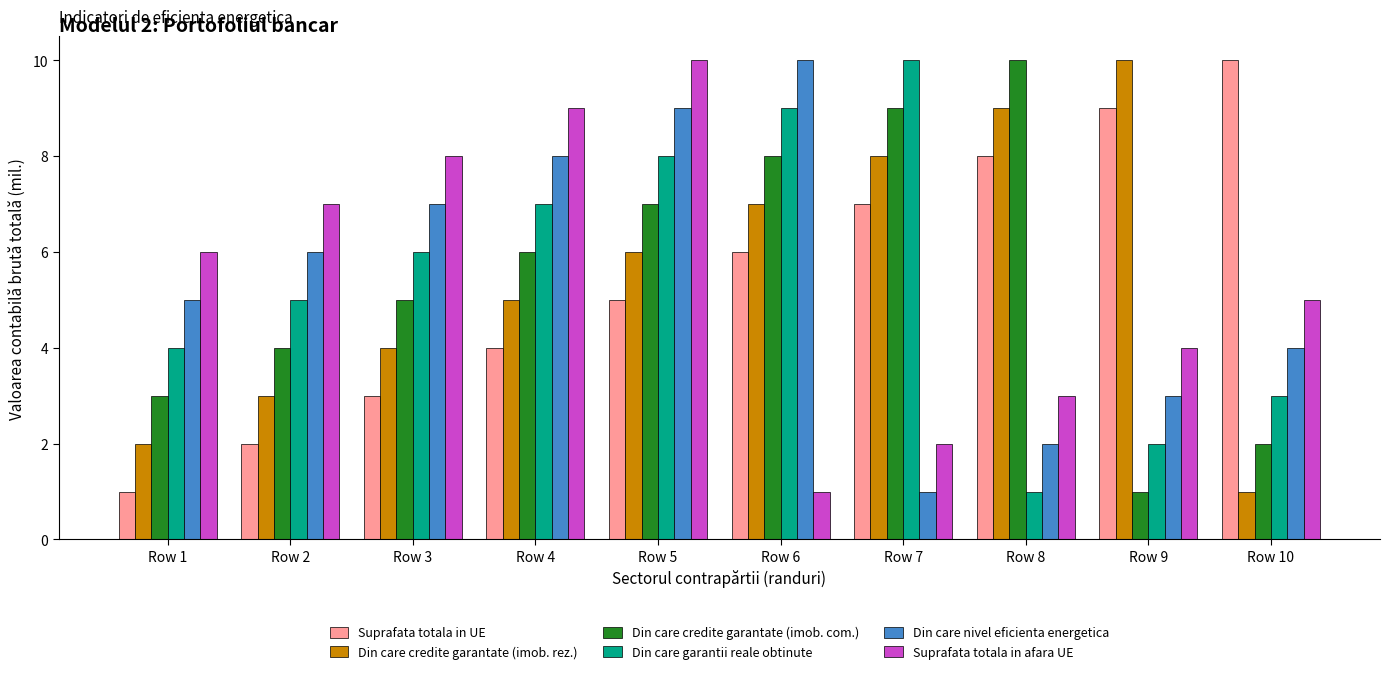

True or false: Suprafata totala in afara UE has a value of 8 at Row 3.

True